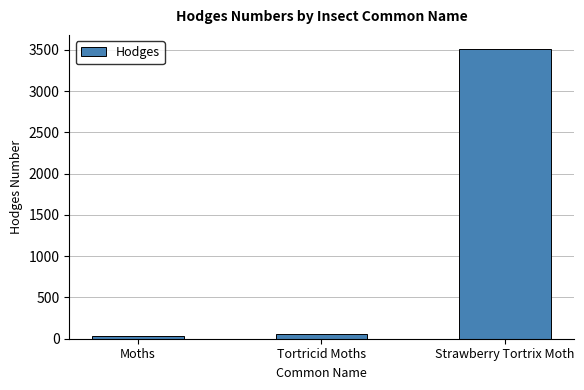

What is the label of the 3rd bar from the right?

Moths